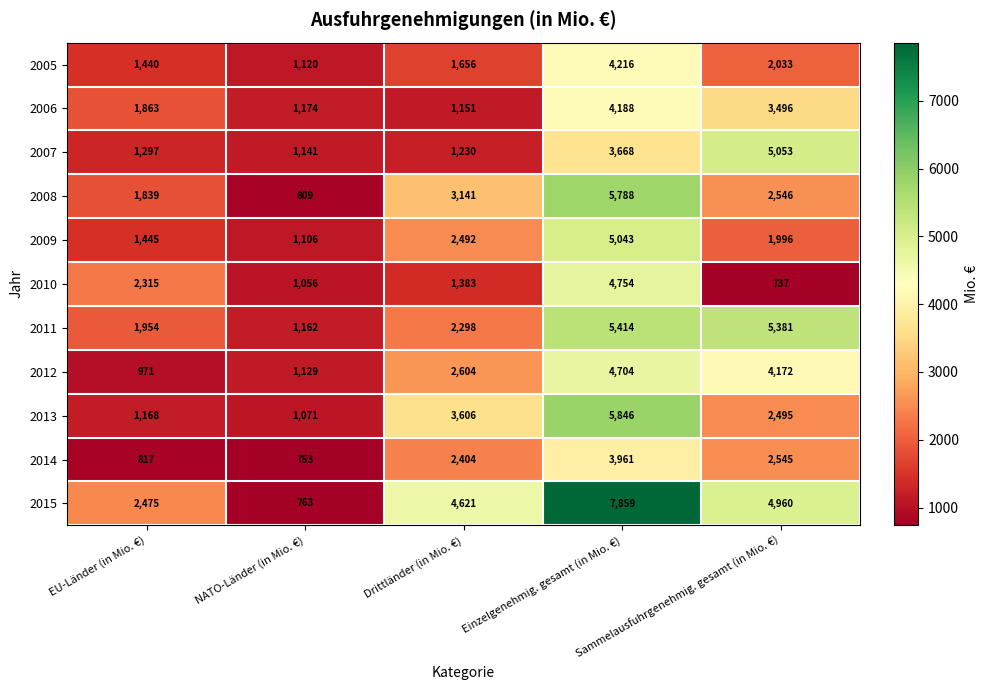

Which category has the lowest value in the 2015 series?

NATO-Länder (in Mio. €)